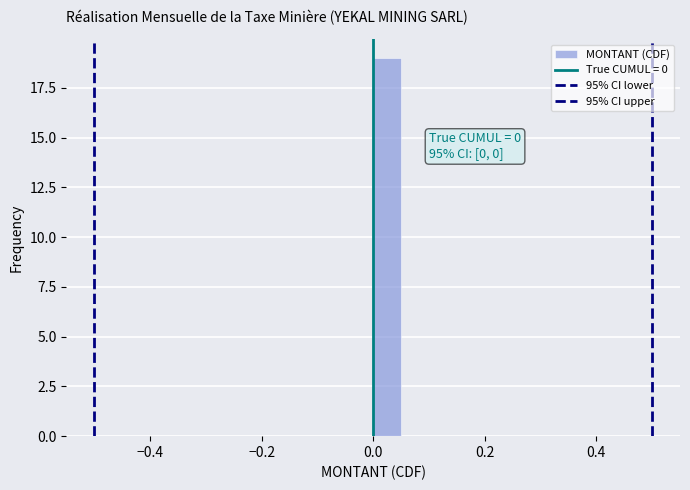

Read against the x-axis, roughly where is the centre of the tallest bar?

0.02